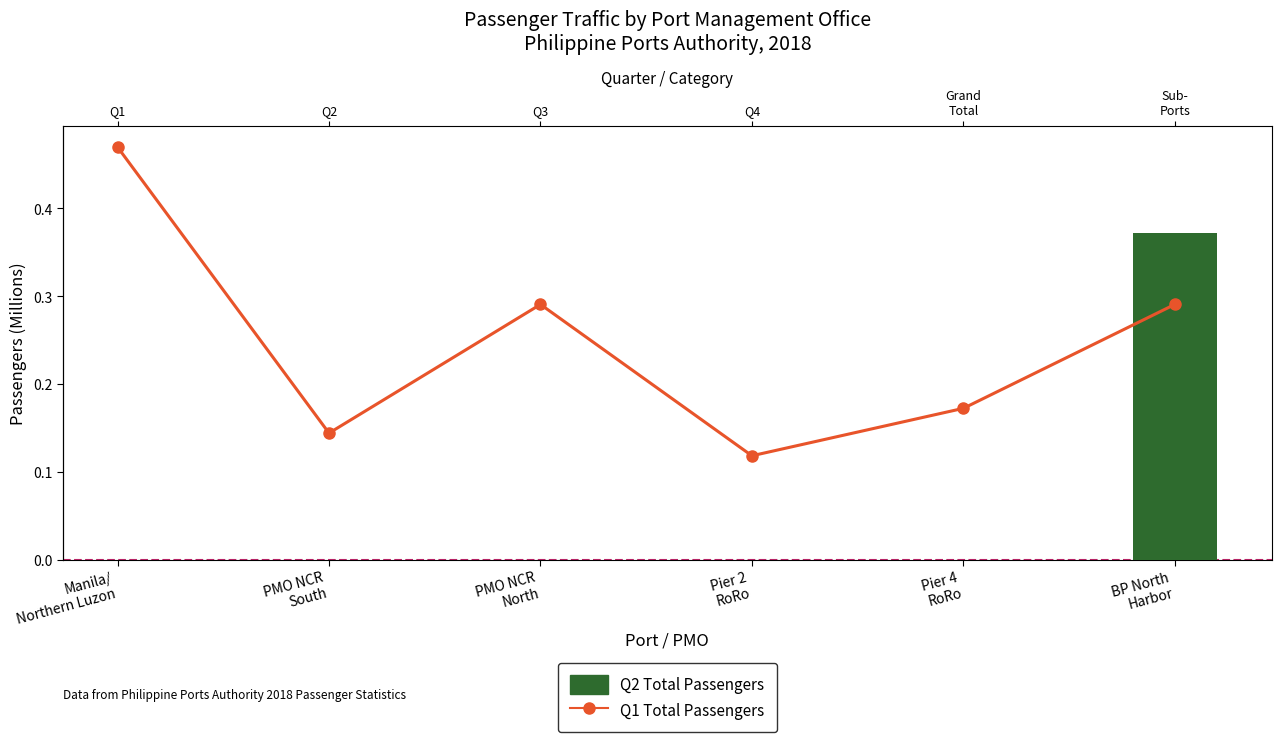

Which has a higher value, Pier 4
RoRo or Pier 2
RoRo?

Pier 4
RoRo